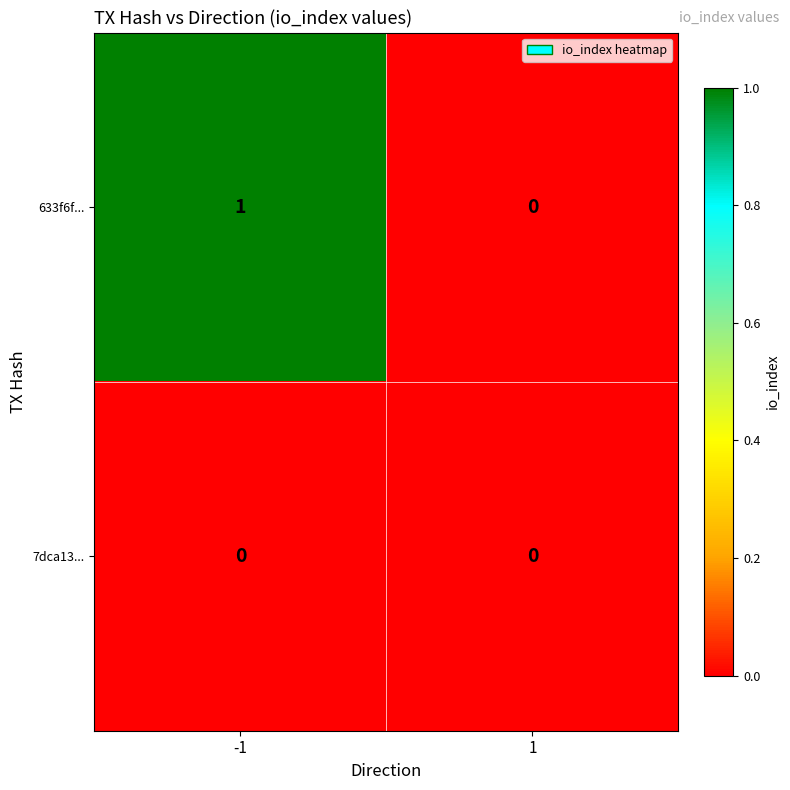

Which series has the largest total across all categories?

633f6f...